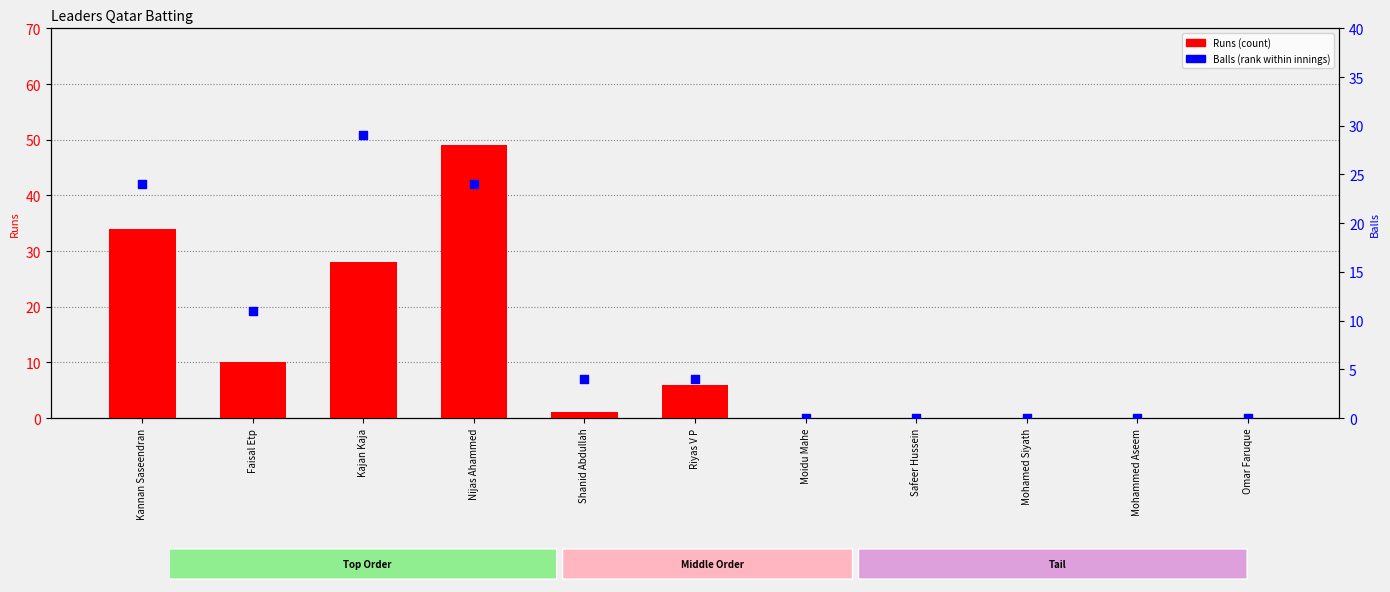

Which series has the largest total across all categories?

Runs (count)